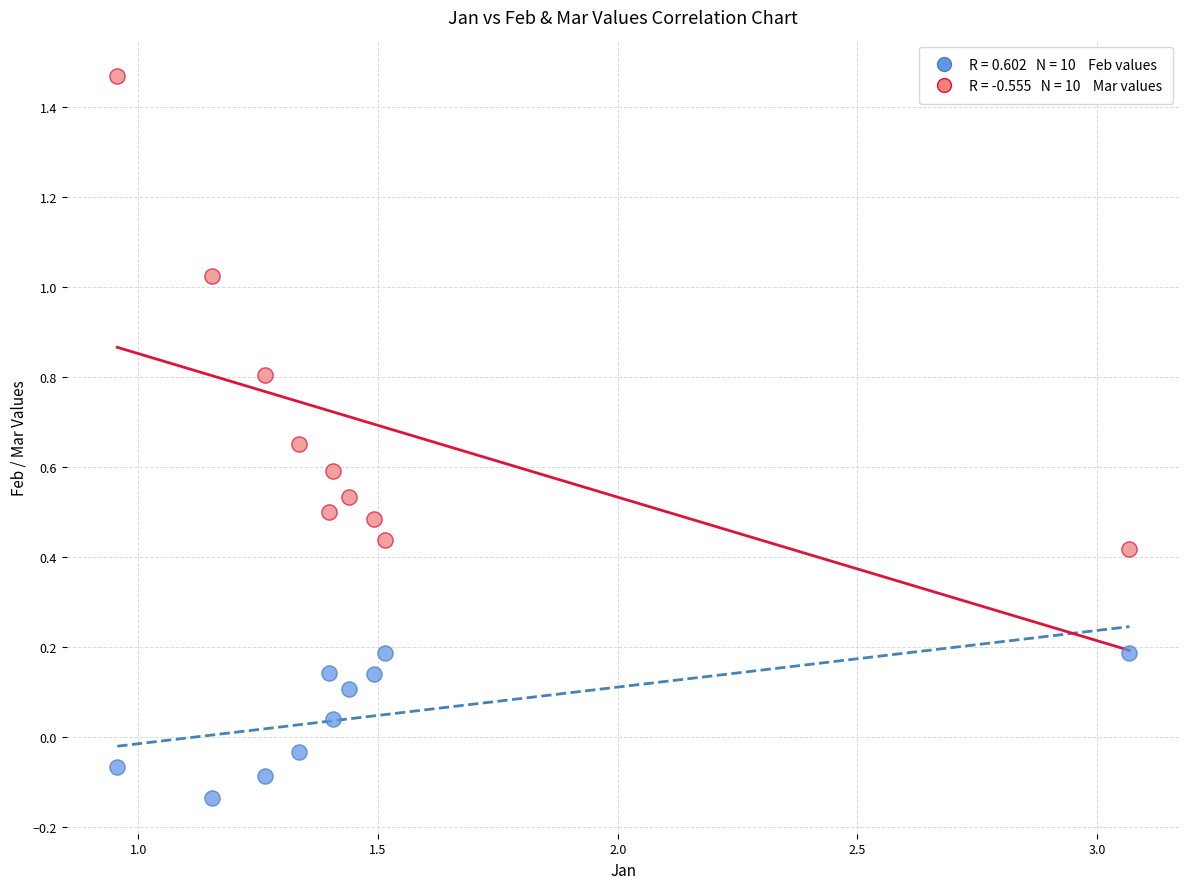

Across all data points, what is the range of Y values (max minus min)?

1.6